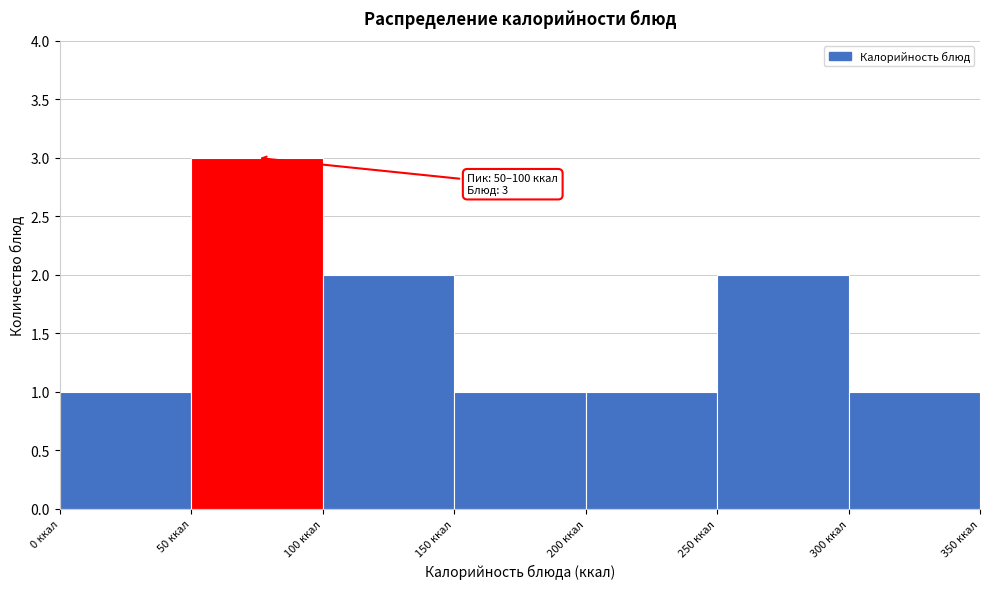

Which range on the x-axis has the tallest bar?

50 to 100